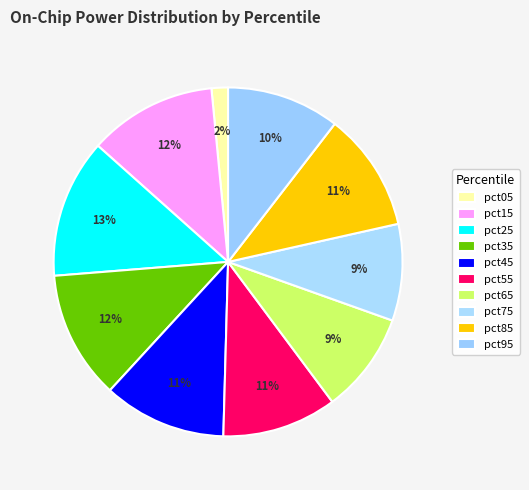

To the nearest percent, what portion does pct85 represent?

11%